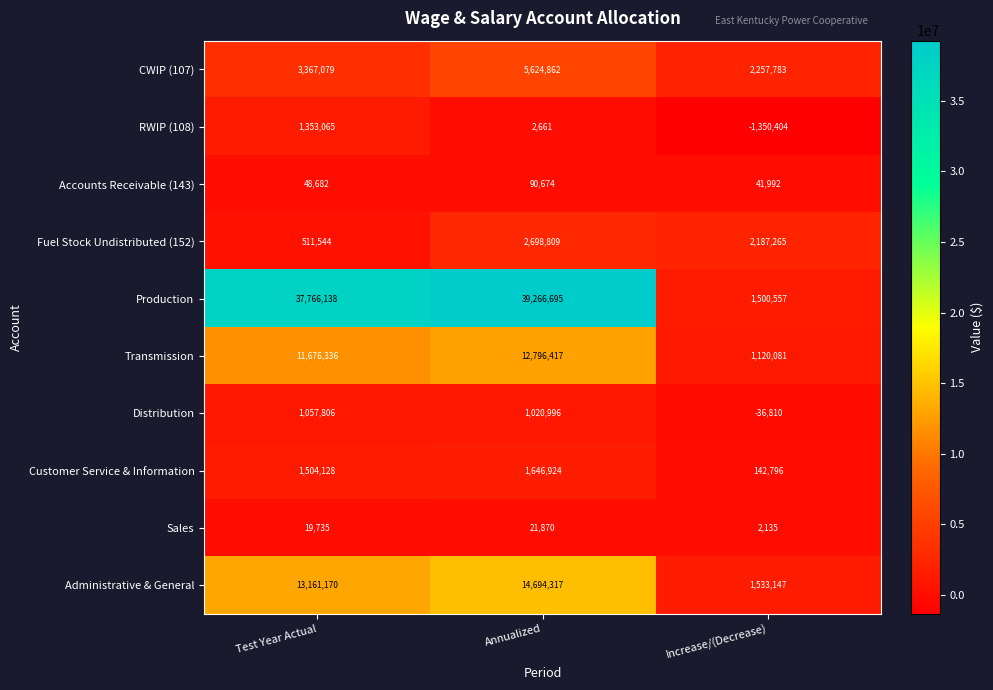

Reading left to right, extract all data points from this chart.

CWIP (107): 3367079	5624862	2257783
RWIP (108): 1353065	2661	-1350404
Accounts Receivable (143): 48682	90674	41992
Fuel Stock Undistributed (152): 511544	2698809	2187265
Production: 37766138	39266695	1500557
Transmission: 11676336	12796417	1120081
Distribution: 1057806	1020996	-36810
Customer Service & Information: 1504128	1646924	142796
Sales: 19735	21870	2135
Administrative & General: 13161170	14694317	1533147